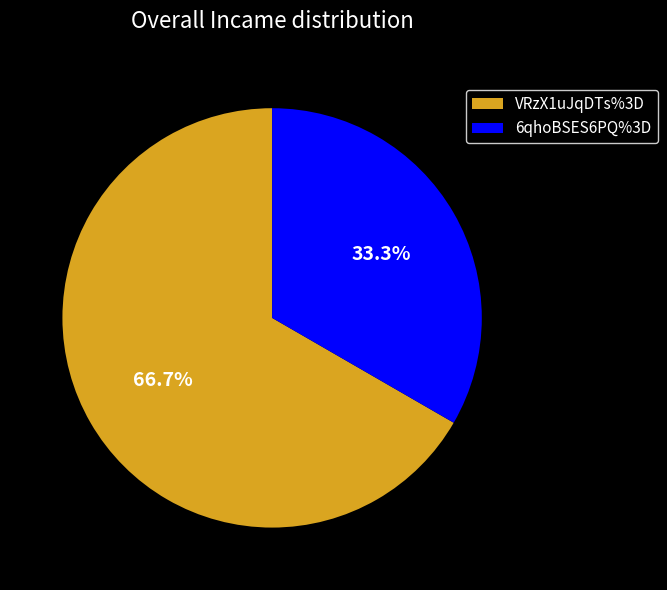

True or false: VRzX1uJqDTs%3D accounts for 58% of the total.

False